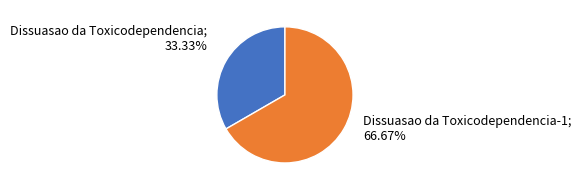

How many slices are in this pie chart?

2